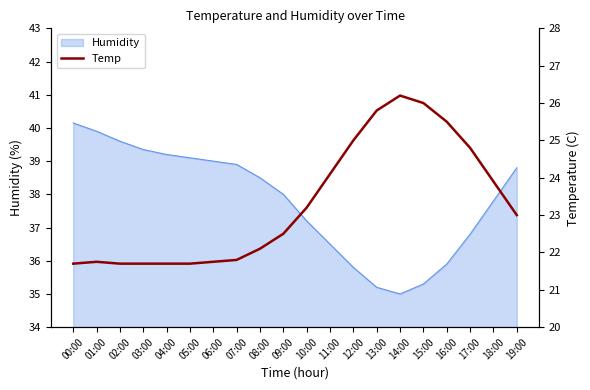

What is the sum of the values at 07:00 and 17:00?

46.6